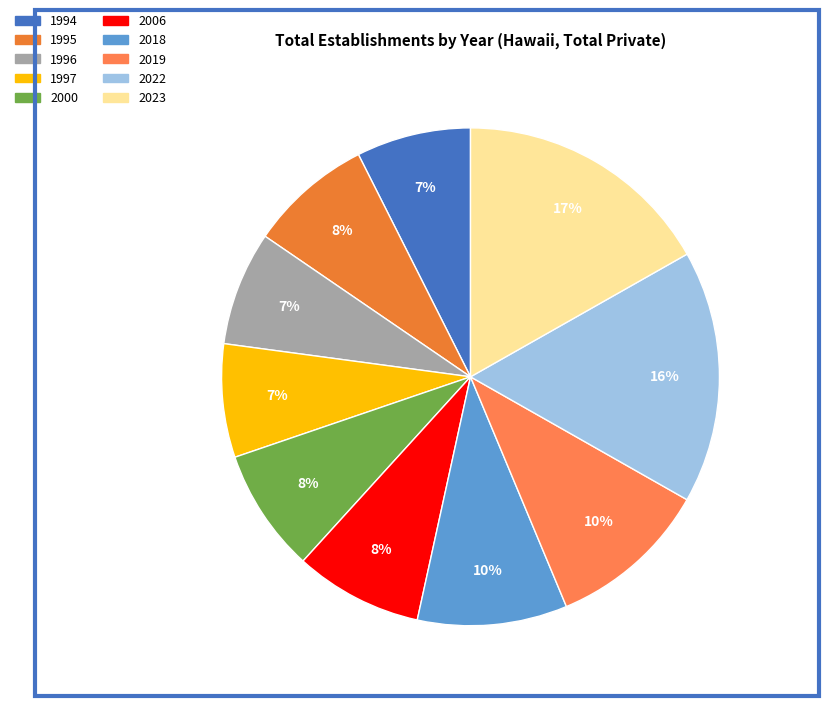

Between 1997 and 2000, which is larger?

2000